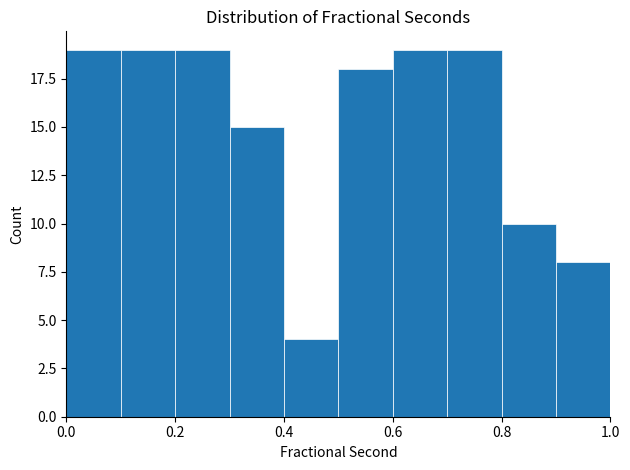

What is the height of the bar covering 0.8 to 0.9 on the x-axis? The values are not printed on the chart, so give them approximately, as read against the axis.

10